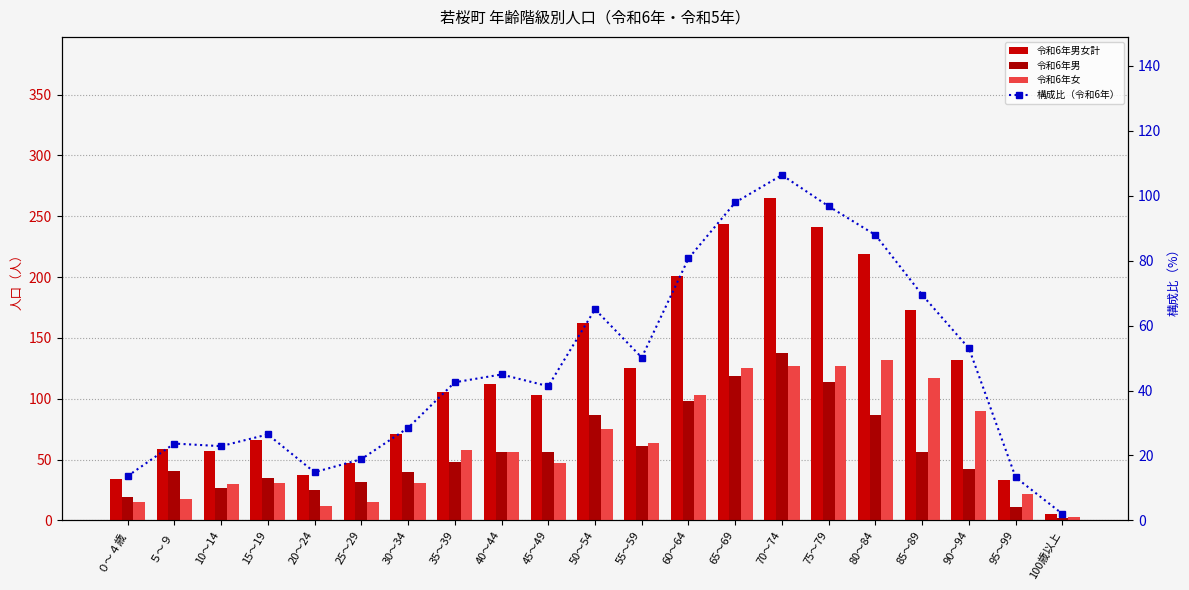

Which series has the largest total across all categories?

令和6年男女計